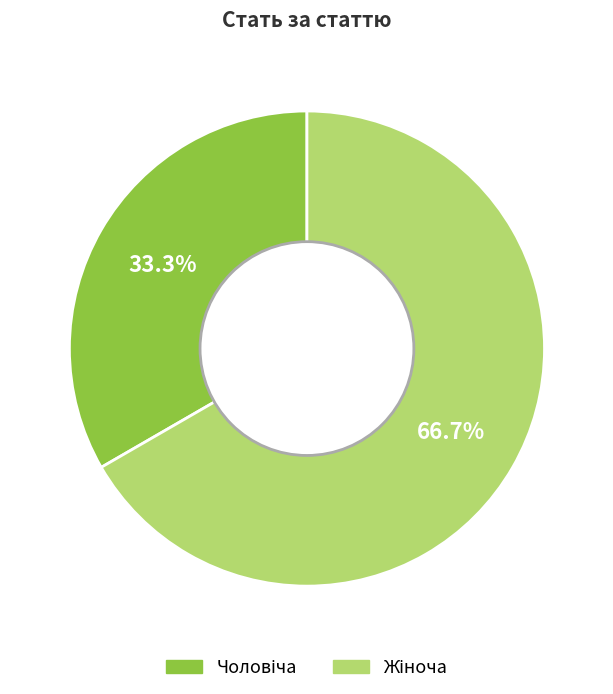

Does any single category account for the majority?

Yes